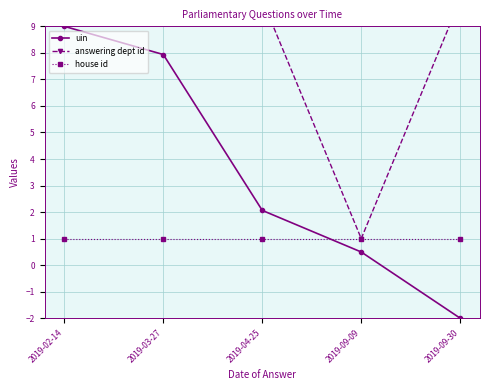

How many data points does each series have?

5